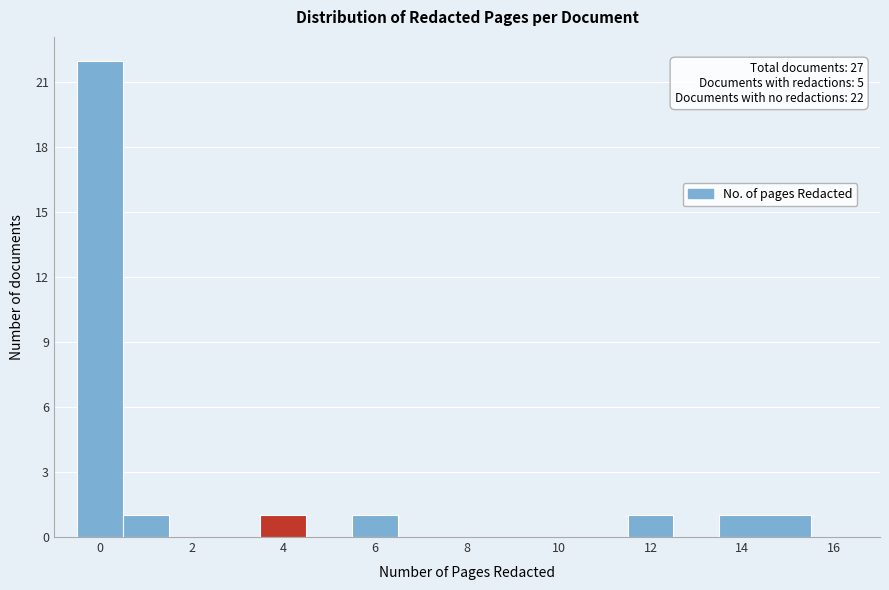

Over which range of the x-axis is the bar tallest?

-0.5 to 0.5